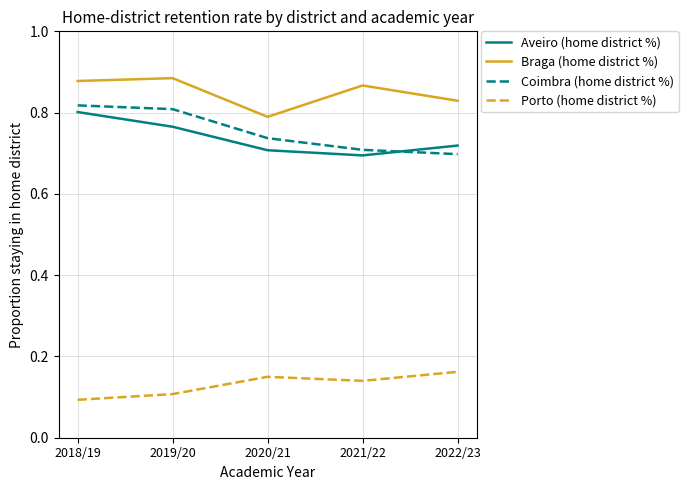

The value of Aveiro (home district %) at 2018/19 is 1.4. True or false?

False